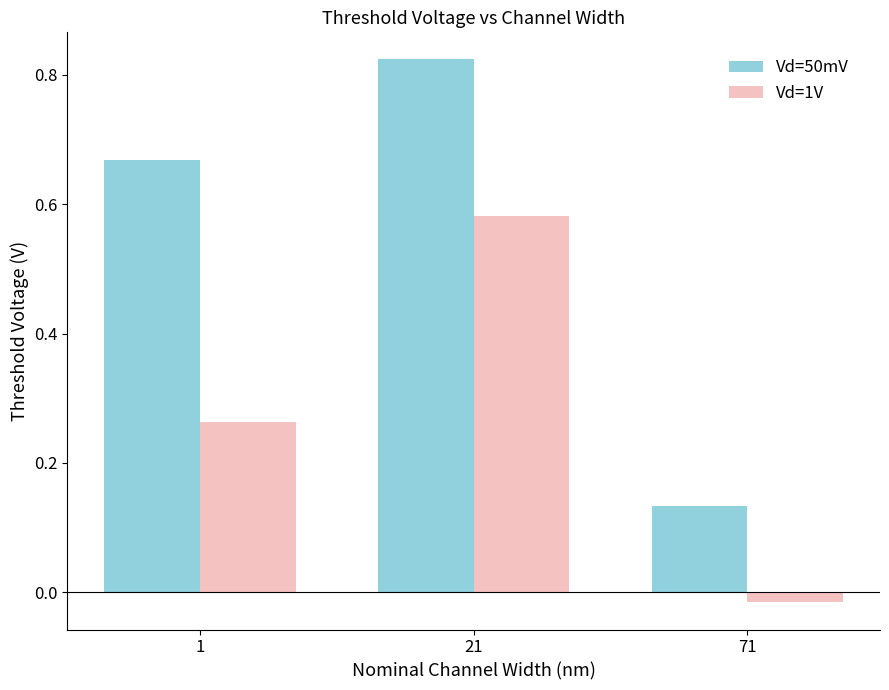

At 71, list the series in order from largest to smallest.

Vd=50mV, Vd=1V